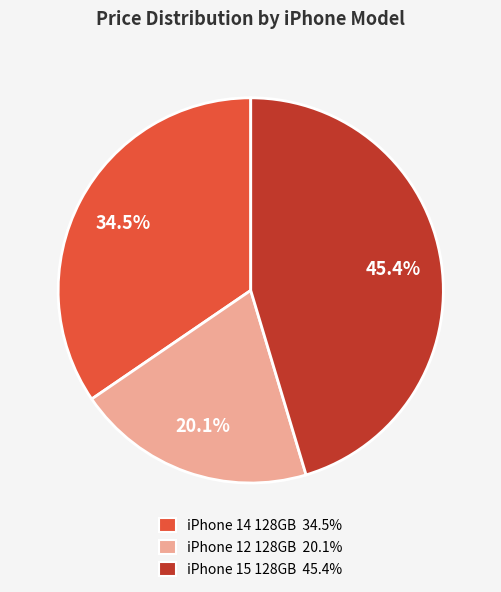

Count the number of slices in the pie.

3